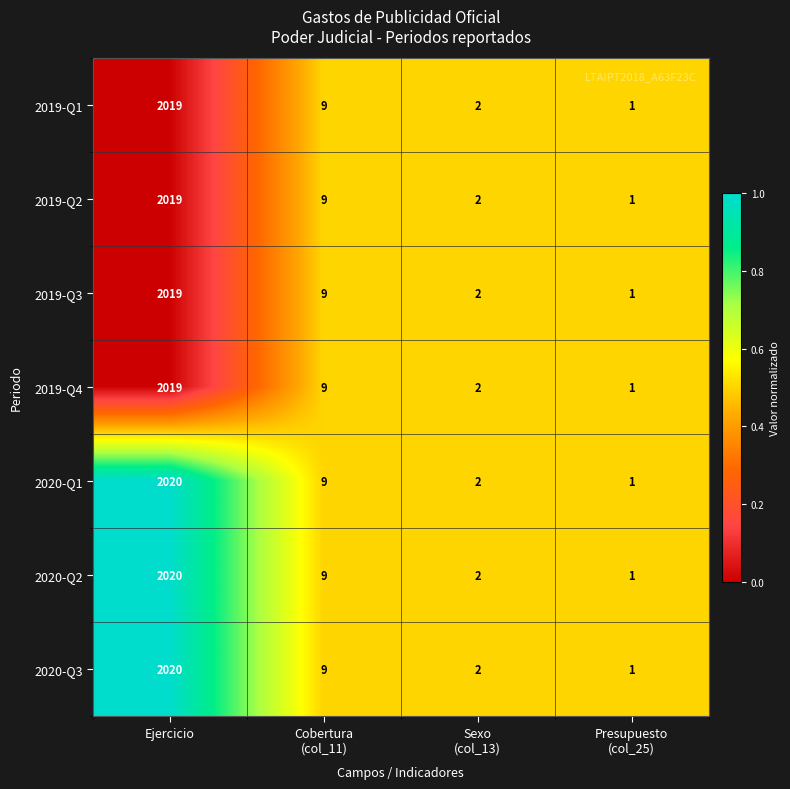

At which category is the sum across all series the highest?

Ejercicio